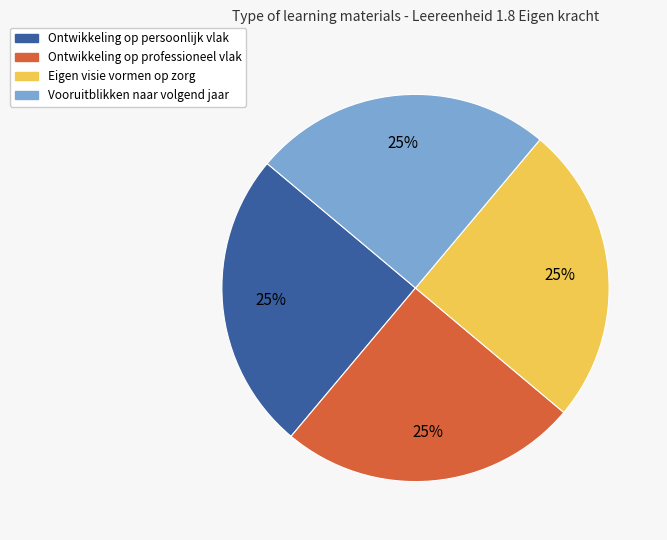

Approximately how many times larger is the value at Ontwikkeling op professioneel vlak compared to Ontwikkeling op persoonlijk vlak?

1.0